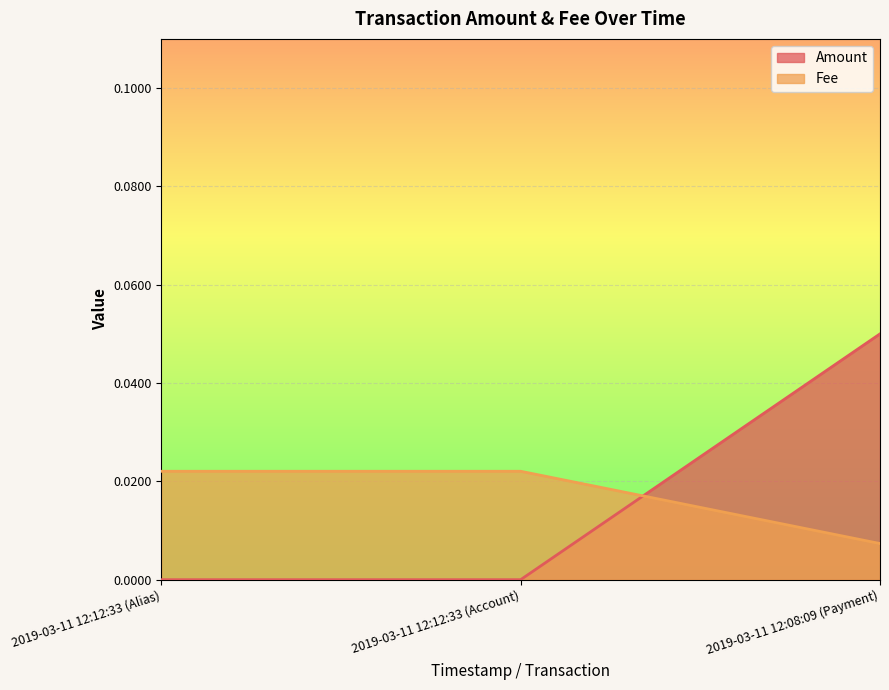

How many lines are shown in the chart?

2